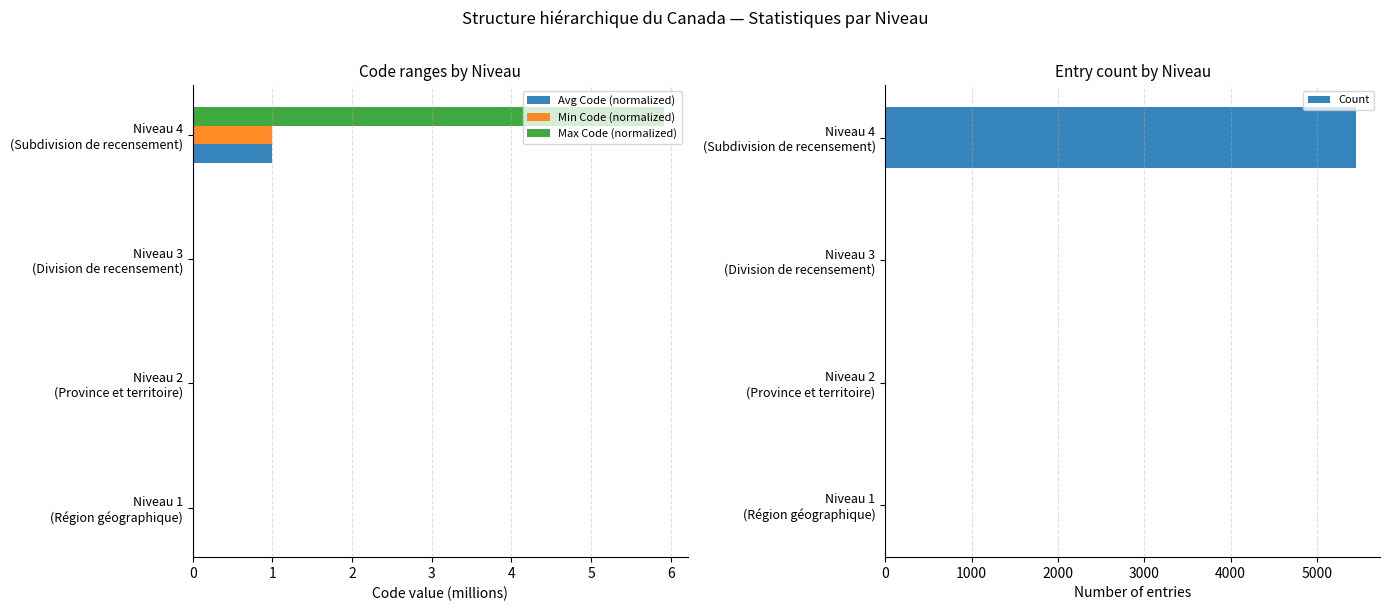

What is the sum of all Max Code (normalized) values?

5.9